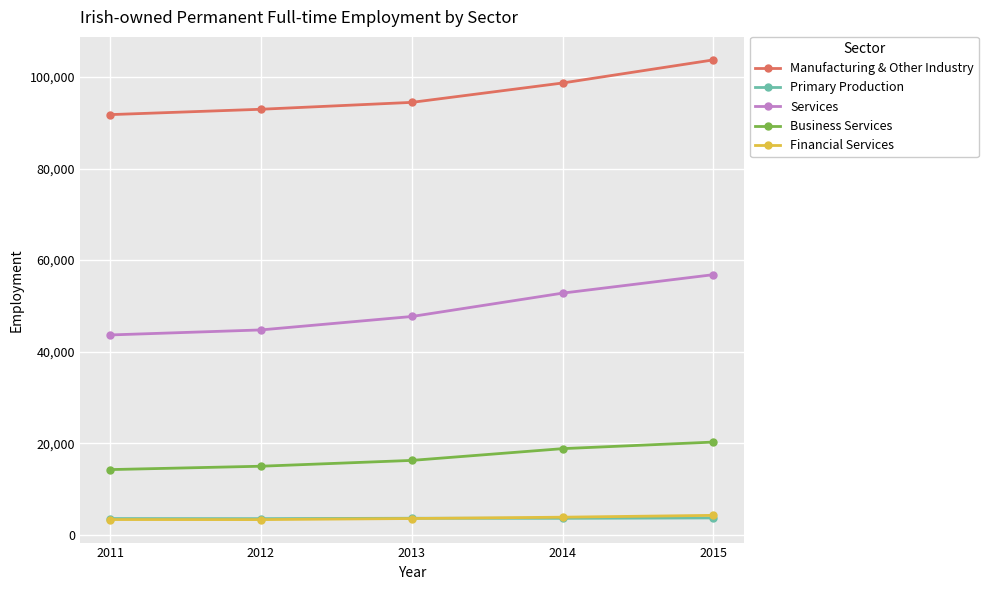

What is the spread (max minus min) of values at 2013?

90857